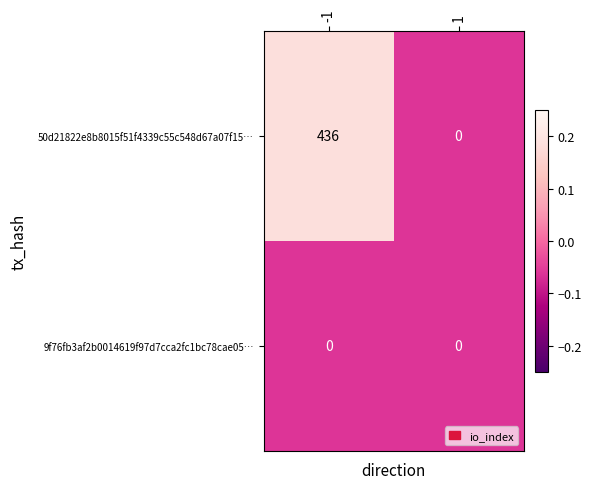

Which series has the largest total across all categories?

50d21822e8b8015f51f4339c55c548d67a07f15…